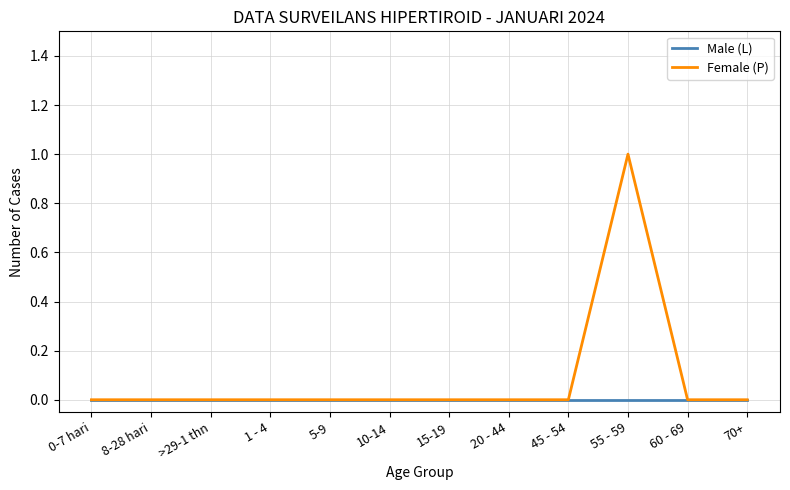

Reading left to right, transcribe all the data shown in this chart.

Male (L): 0	0	0	0	0	0	0	0	0	0	0	0
Female (P): 0	0	0	0	0	0	0	0	0	1	0	0